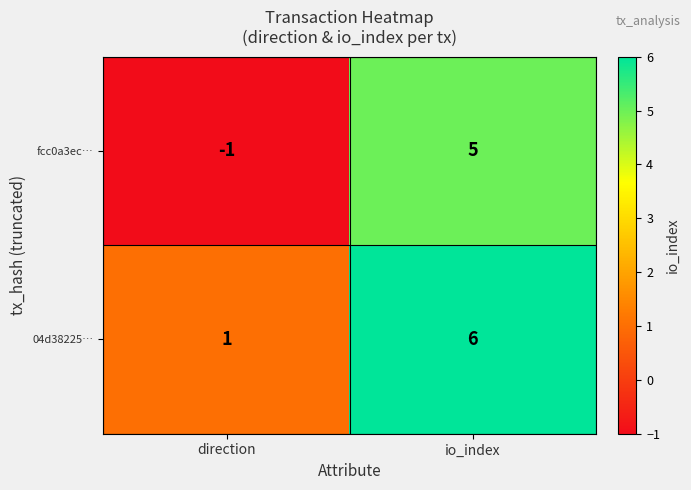

List the series in order of their peak value, lowest first.

fcc0a3ec…, 04d38225…